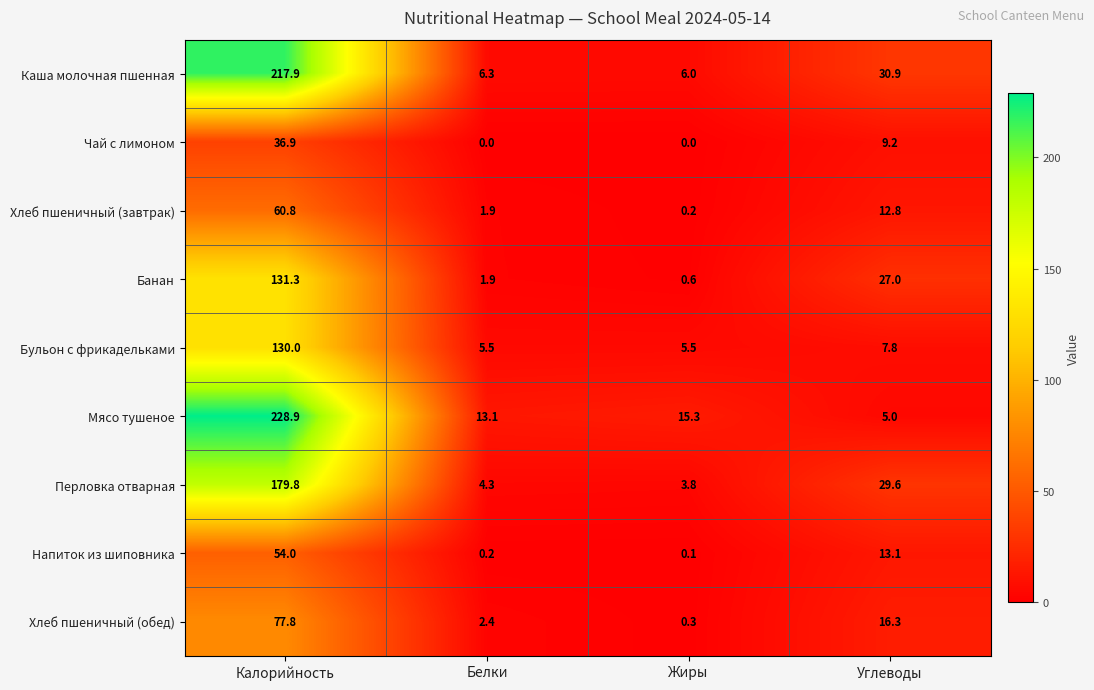

Where does the Хлеб пшеничный (завтрак) series first go above 12?

Калорийность